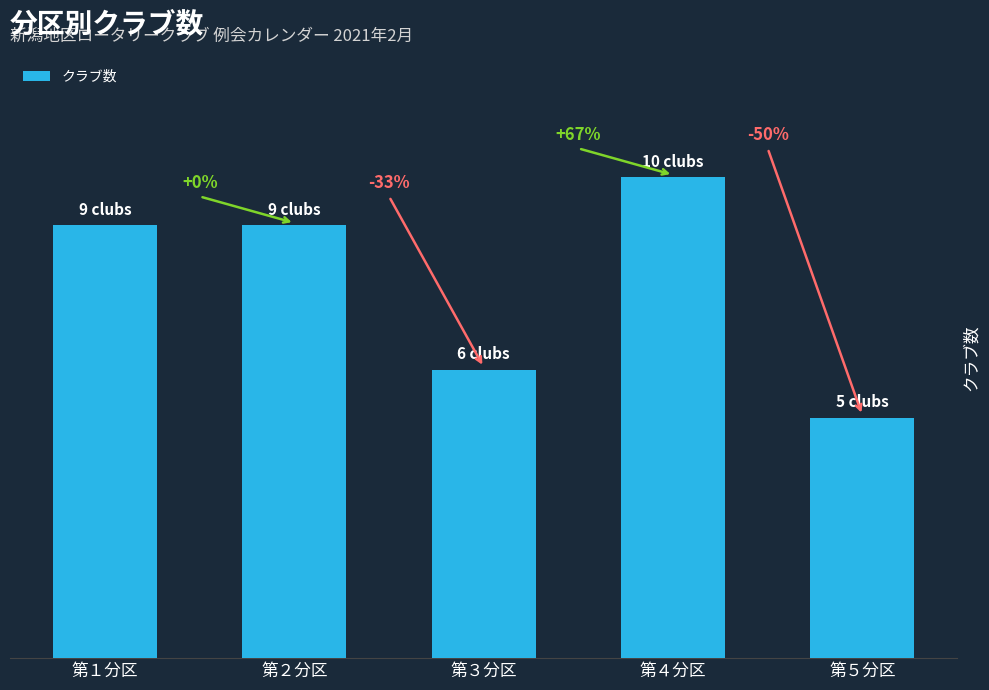

What is the sum of all values?

39